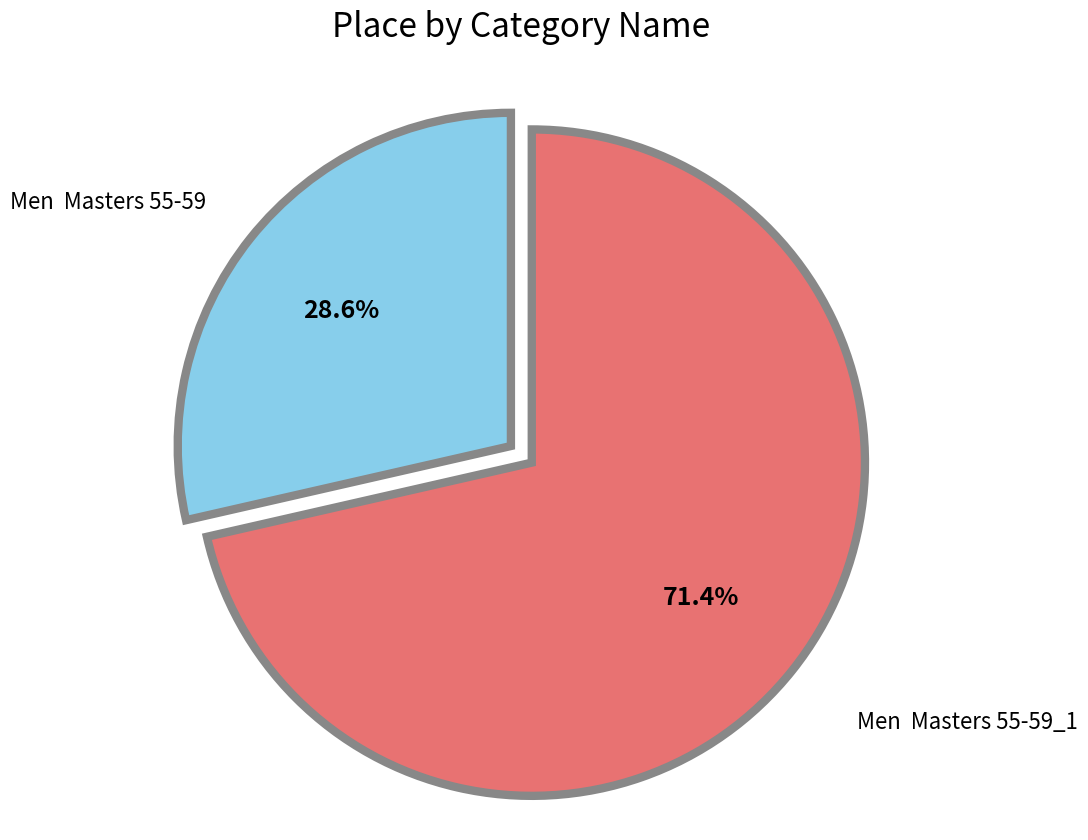

Does any single category account for the majority?

Yes